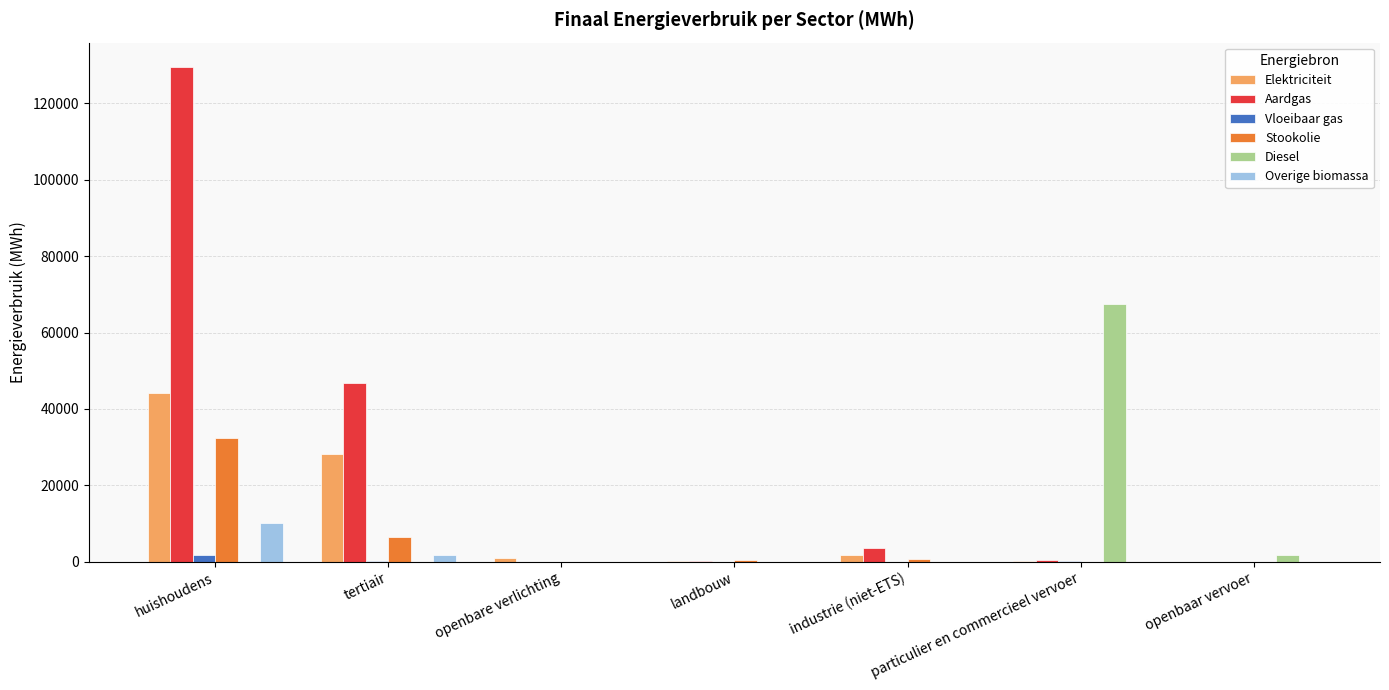

Which series has the largest total across all categories?

Aardgas